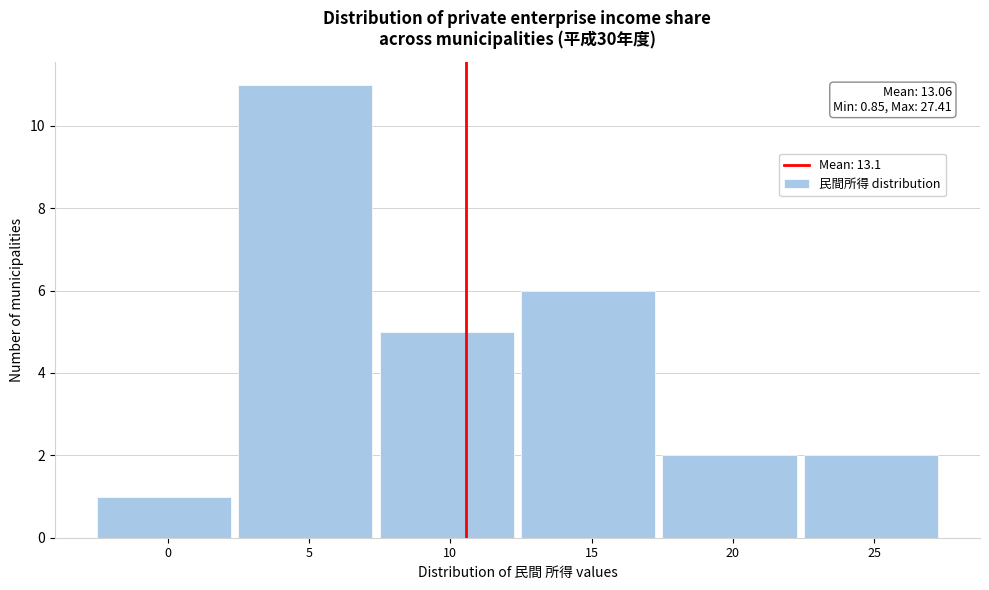

Reading left to right, transcribe all the data shown in this chart.

0=1	5=11	10=5	15=6	20=2	25=2